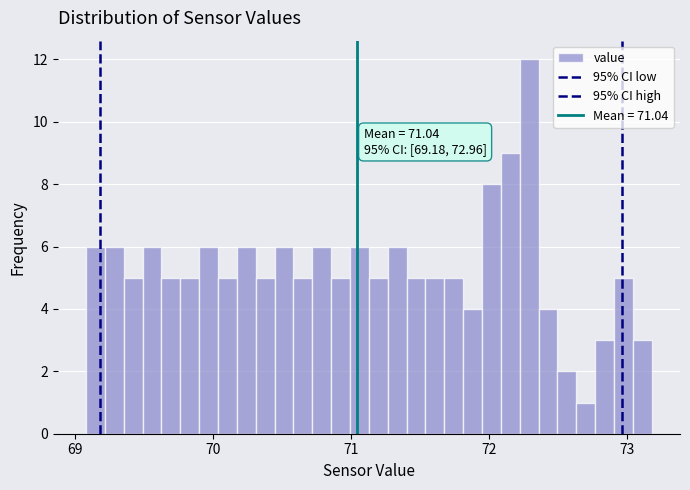

Read against the x-axis, roughly where is the centre of the tallest bar?

72.3